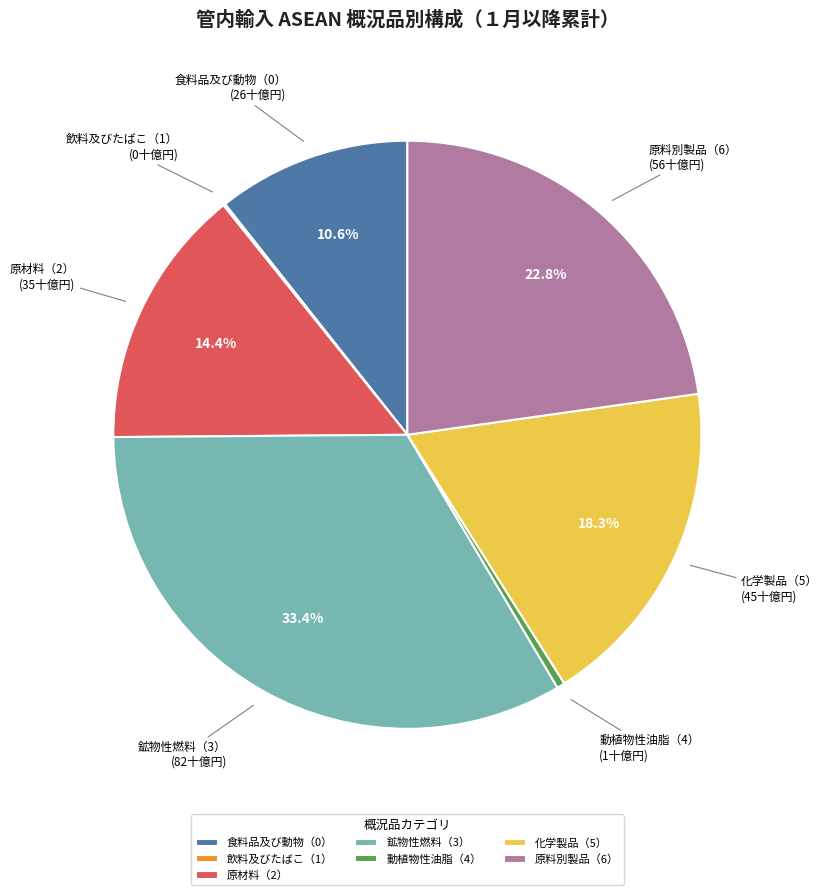

Which has a higher value, 食料品及び動物（0） or 化学製品（5）?

化学製品（5）